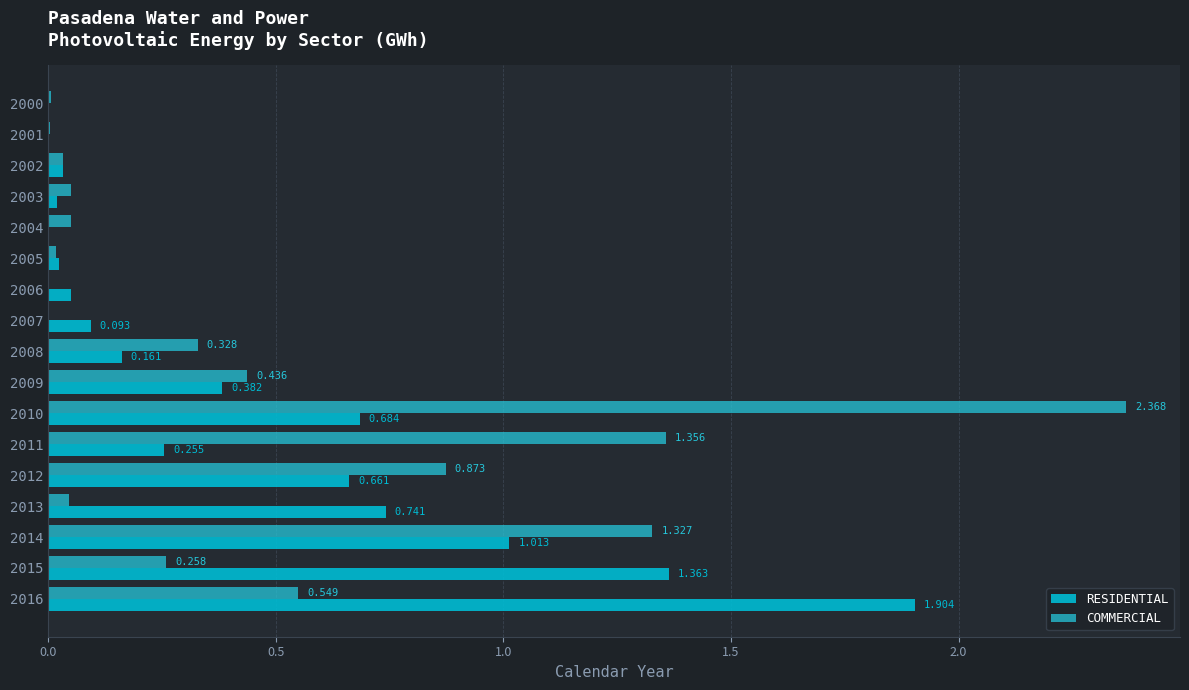

Rank the series by their maximum value, from lowest to highest.

RESIDENTIAL, COMMERCIAL